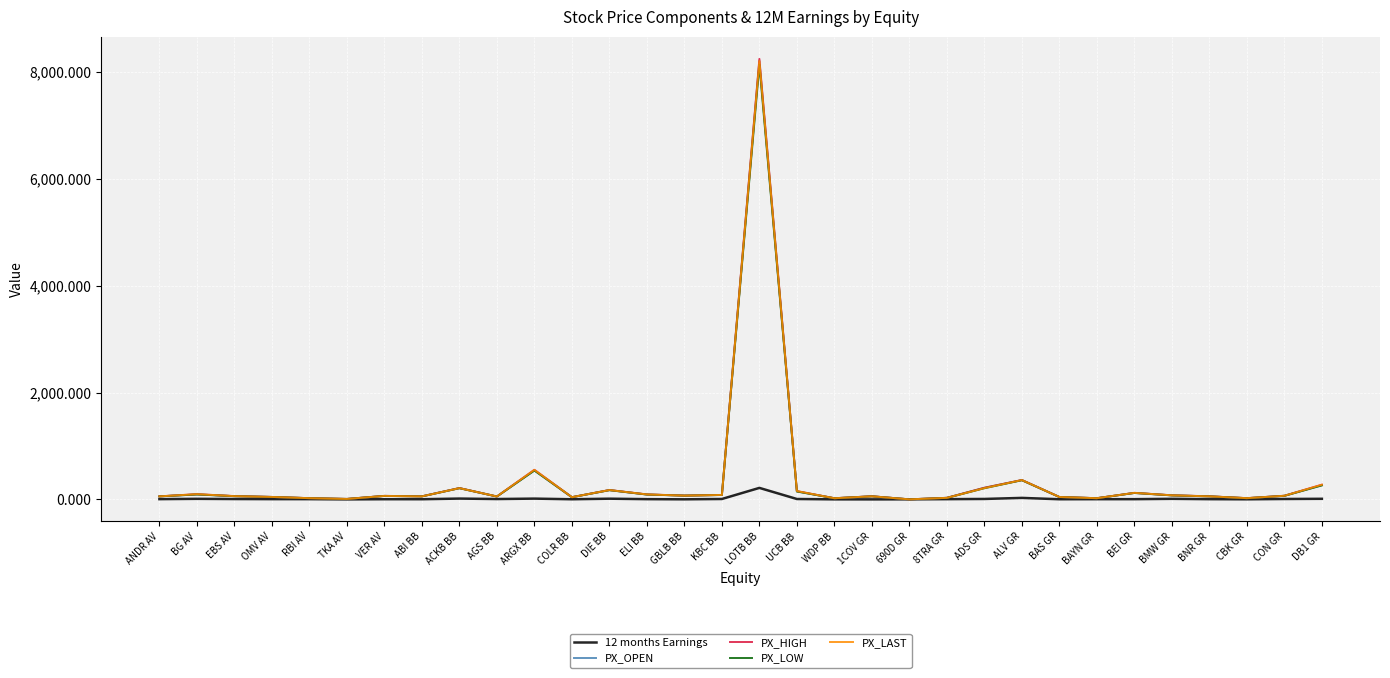

Where is PX_OPEN nearest to the value 4100?

ARGX BB